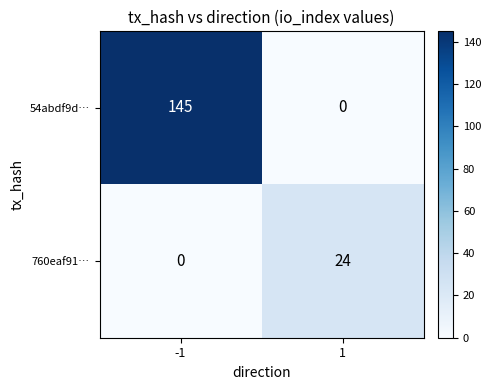

What is the difference between the 54abdf9d… values at -1 and 1?

145